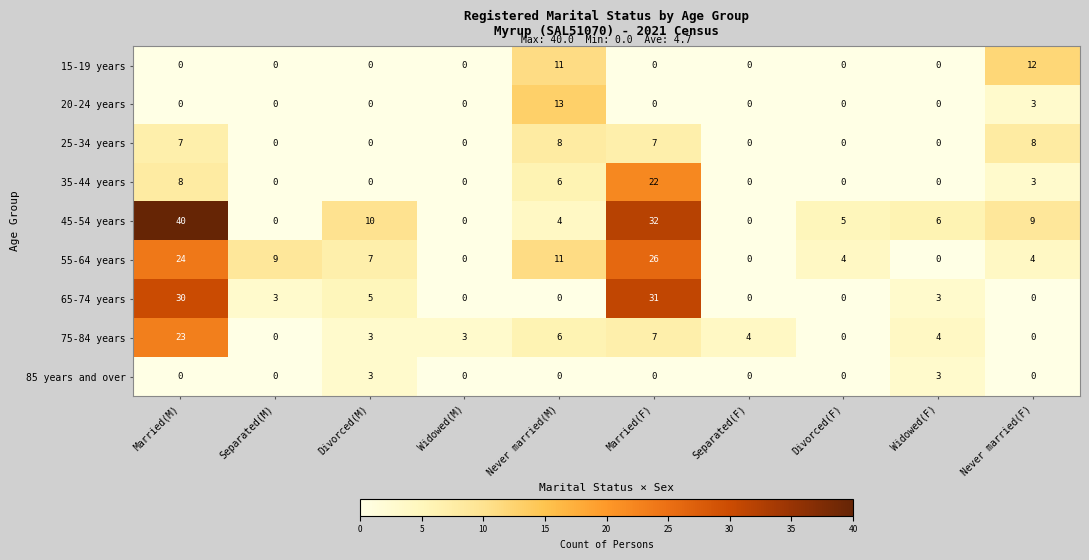

The value of 65-74 years at Widowed(F) is 3. True or false?

True